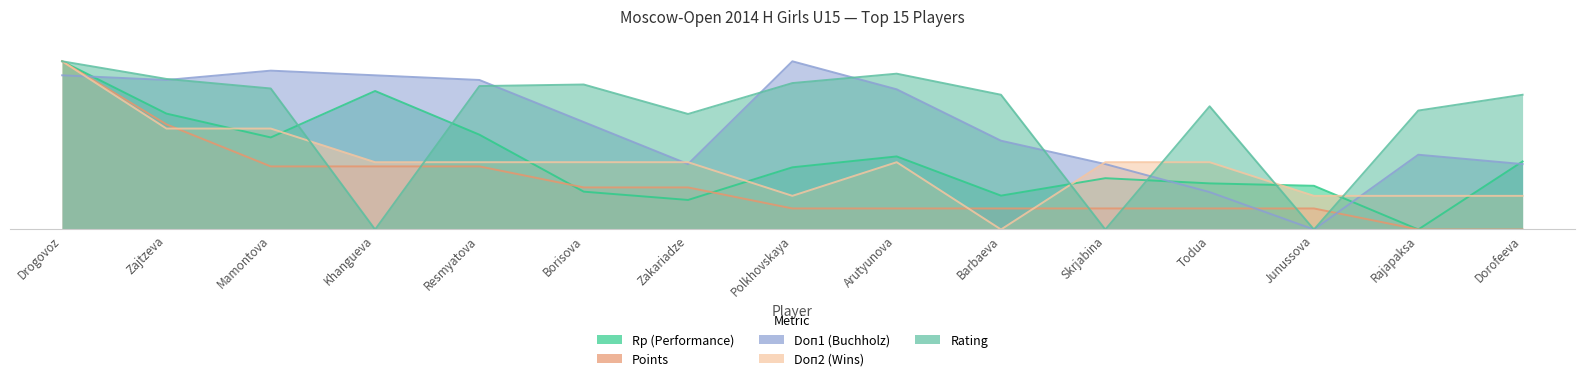

Which has a higher value, Junussova or Arutyunova?

Arutyunova